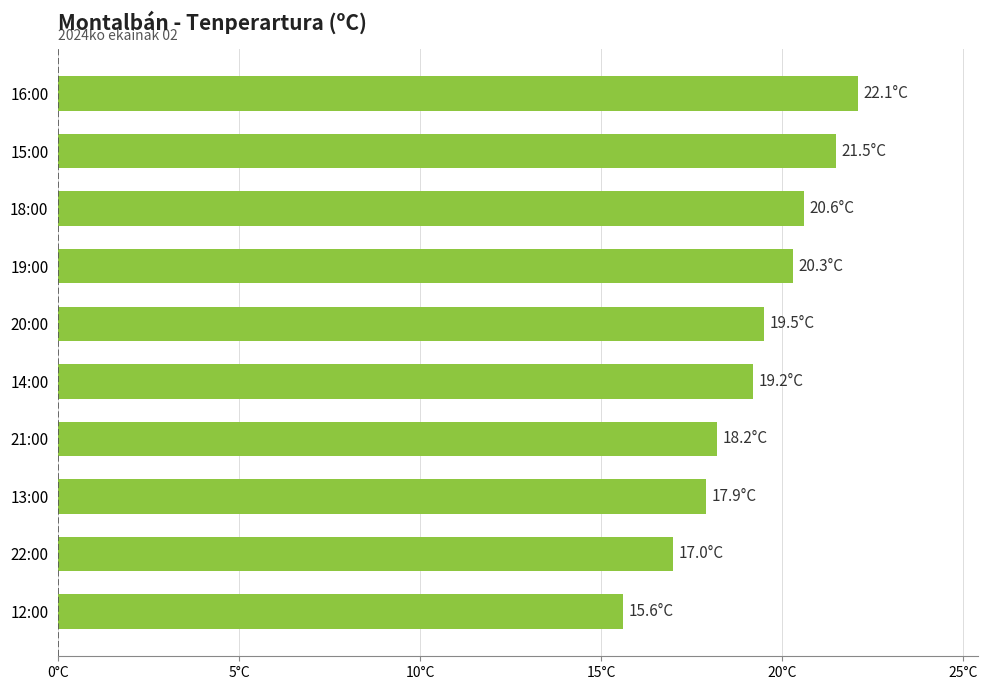

What is the greatest value displayed?

22.1